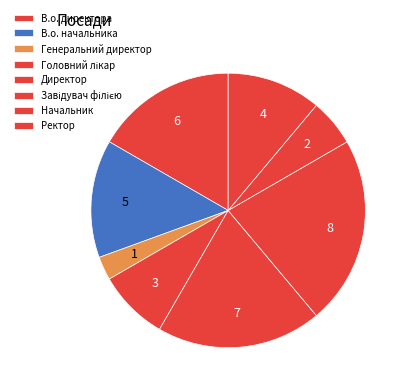

Count the number of slices in the pie.

8